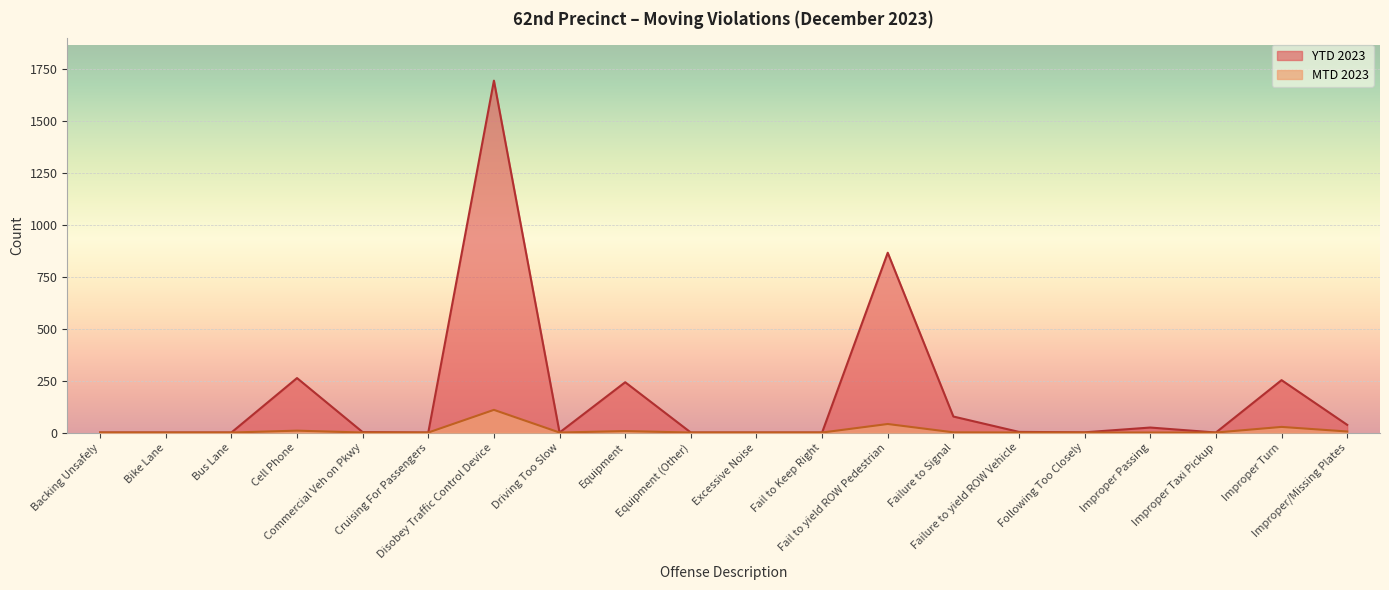

How many data points does each series have?

20